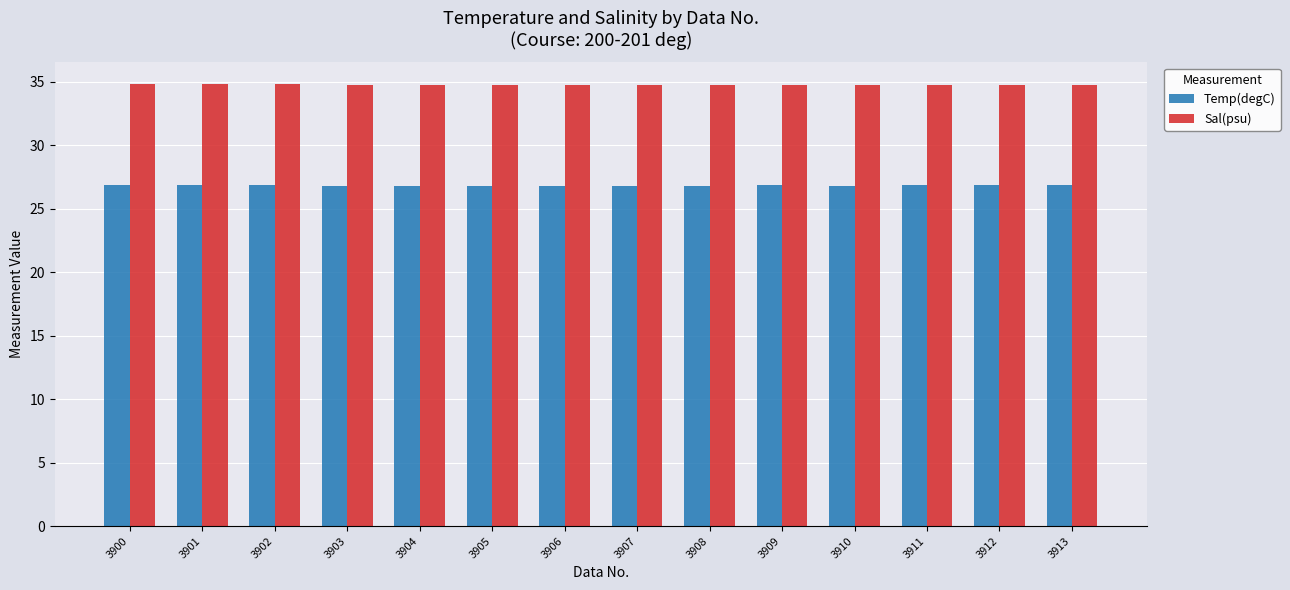

Count the Sal(psu) values in the range 34 to 35.

14